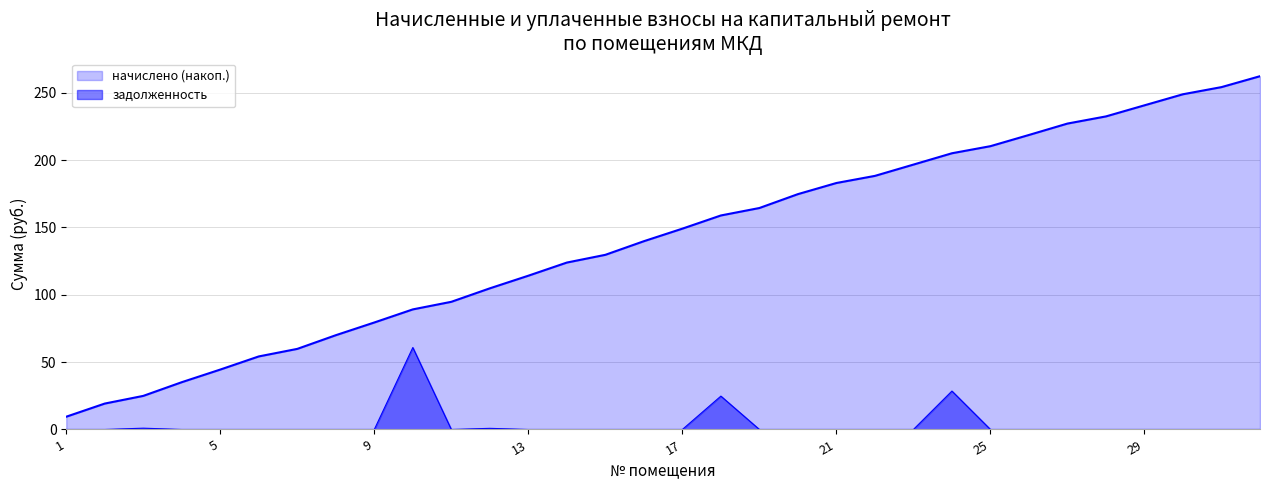

Rank the categories by value from lowest to highest.

1, 2, 4, 5, 6, 7, 8, 9, 11, 13, 14, 15, 16, 17, 19, 20, 21, 22, 23, 25, 26, 27, 28, 29, 30, 31, 32, 12, 3, 18, 24, 10